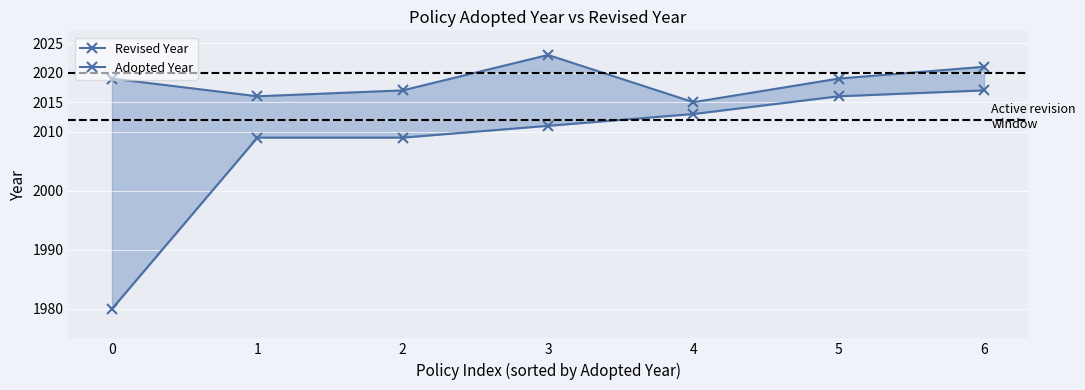

What is the value of the Adopted Year point at the 1st from the left?

1980